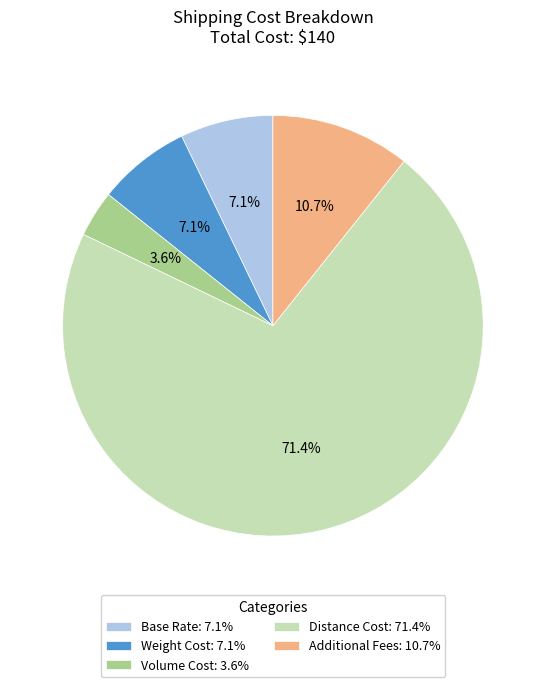

To the nearest percent, what percentage of the pie is Additional Fees?

11%